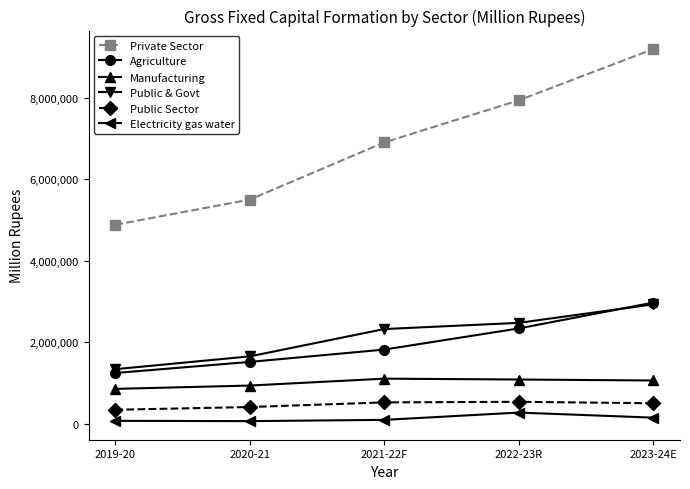

At how many categories does at least one series exceed 8985223?

1